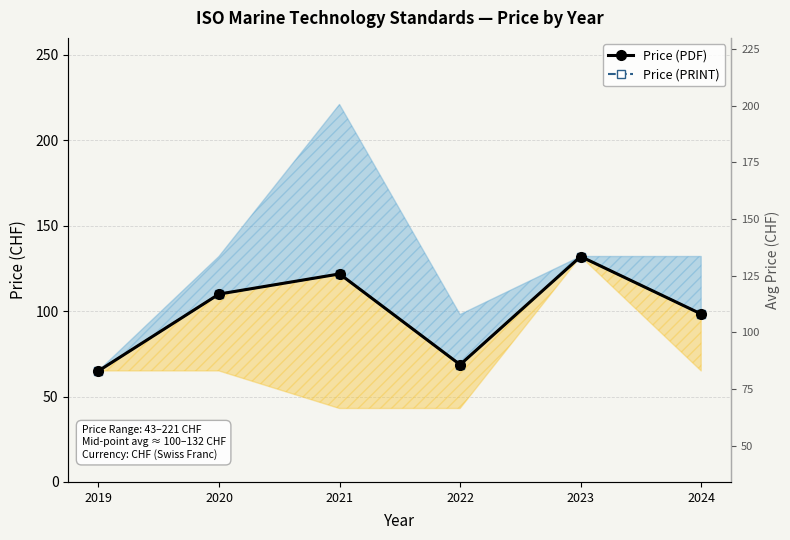

Where does the Price (PDF) series first go above 110?

2021